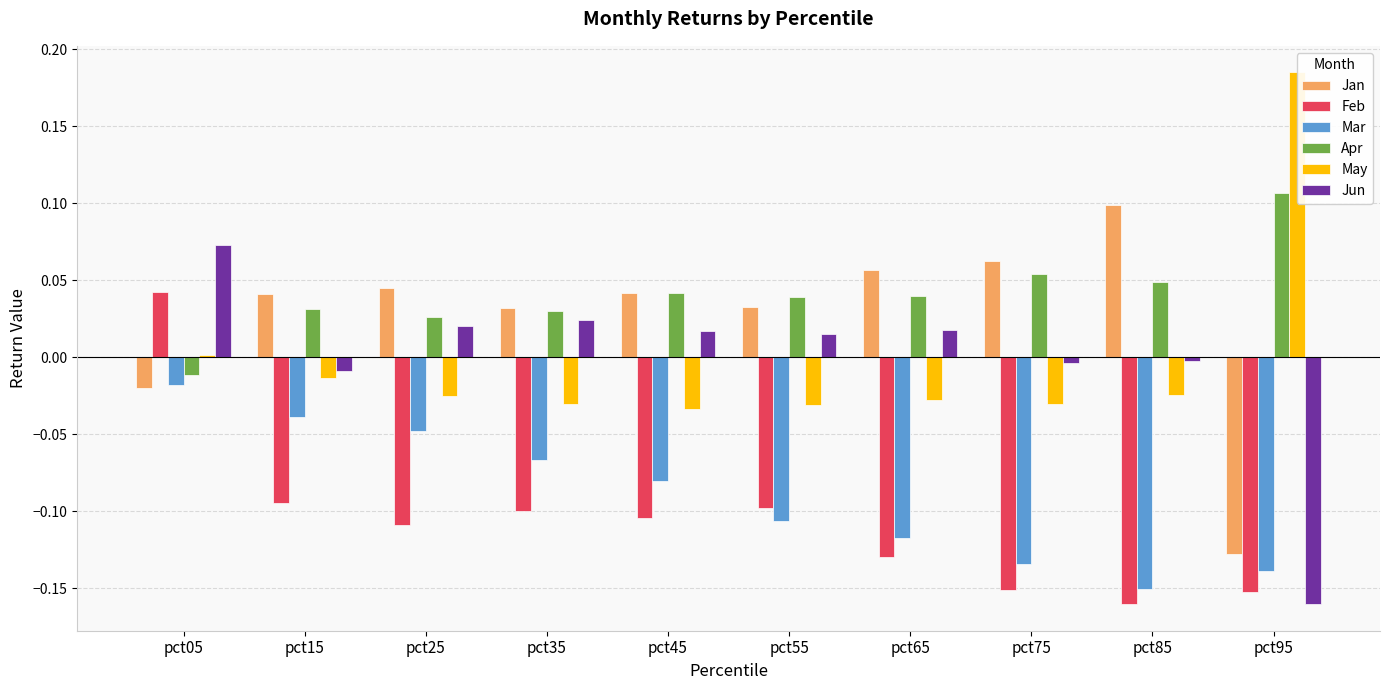

Rank the series at pct15 from highest to lowest value.

Jan, Apr, Jun, May, Mar, Feb